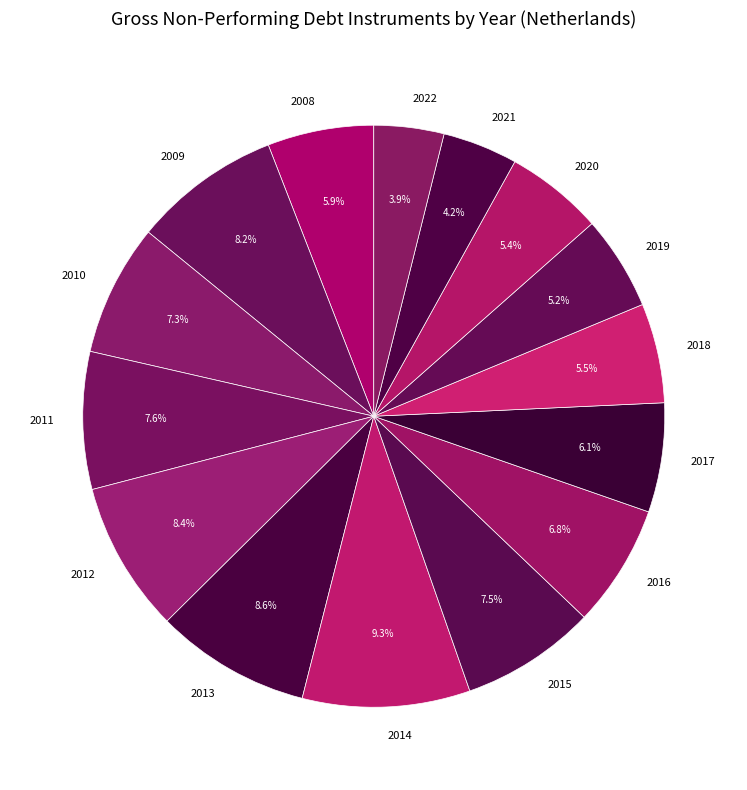

Is there any slice that represents more than half of the pie?

No